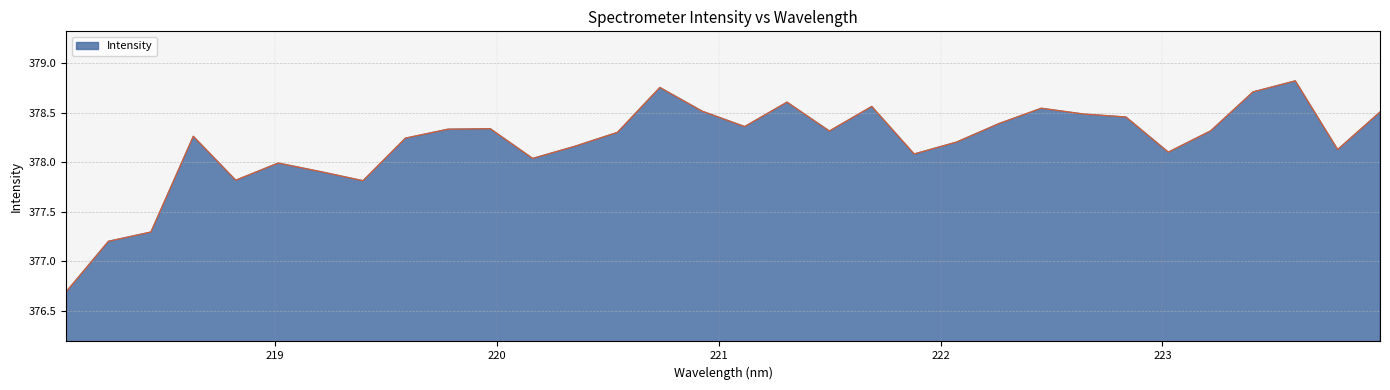

What is the smallest value displayed?

376.7